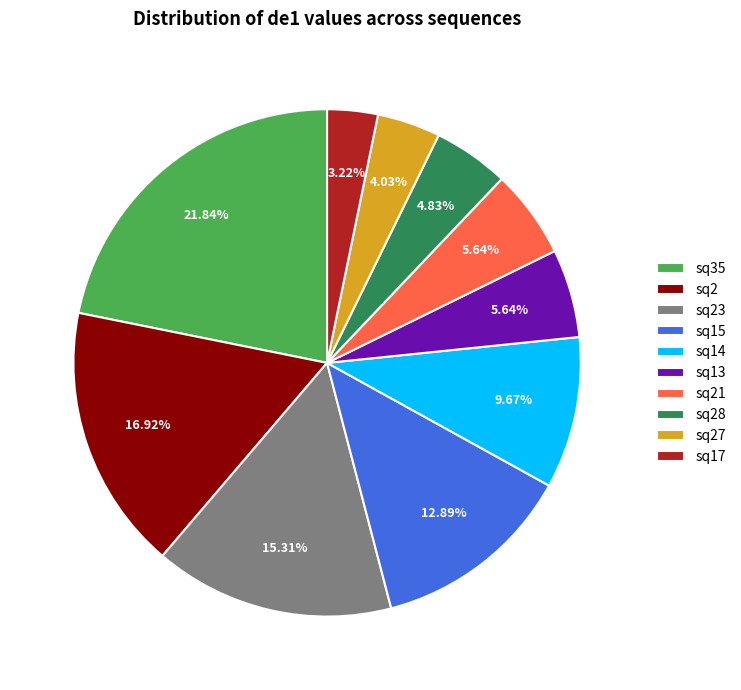

To the nearest percent, what portion does sq17 represent?

3%